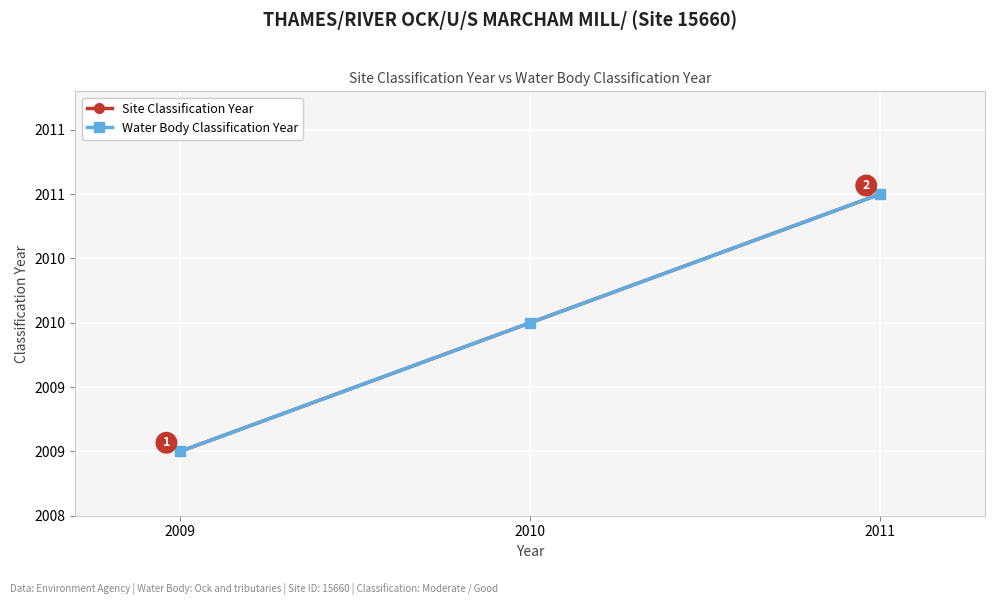

Does the chart have visible grid lines?

Yes